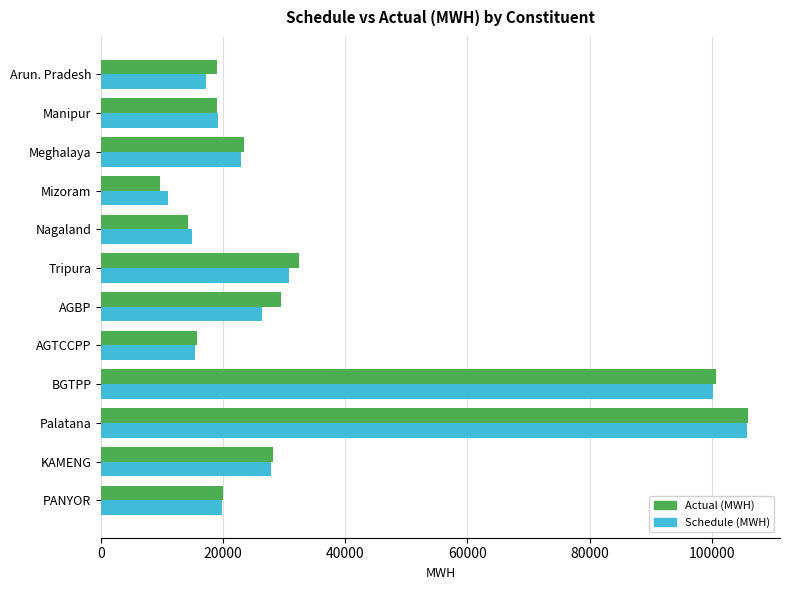

Is it true that Actual (MWH) equals 23363.2 at Meghalaya?

True